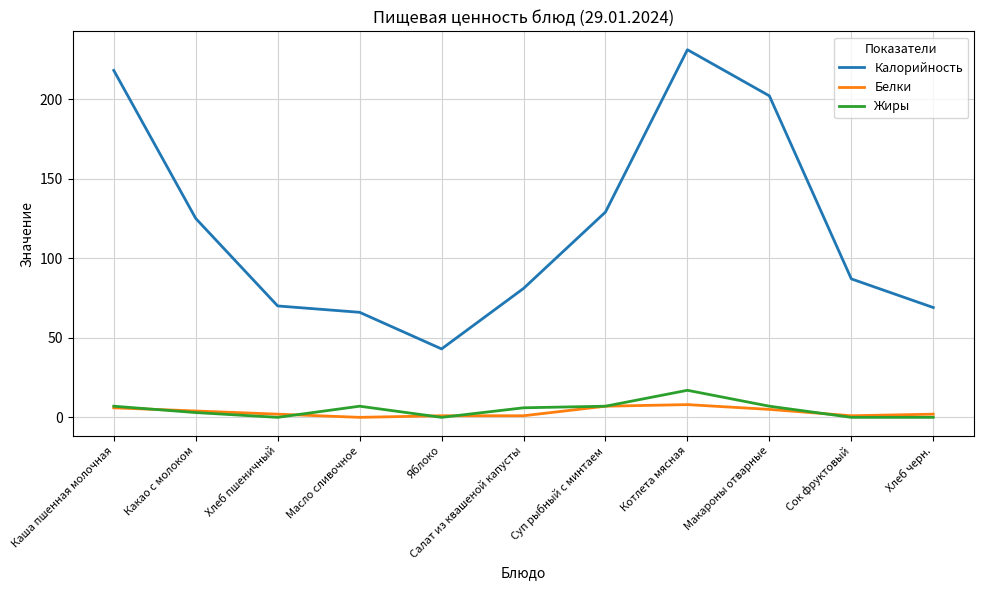

Which category has the highest value across all series?

Котлета мясная